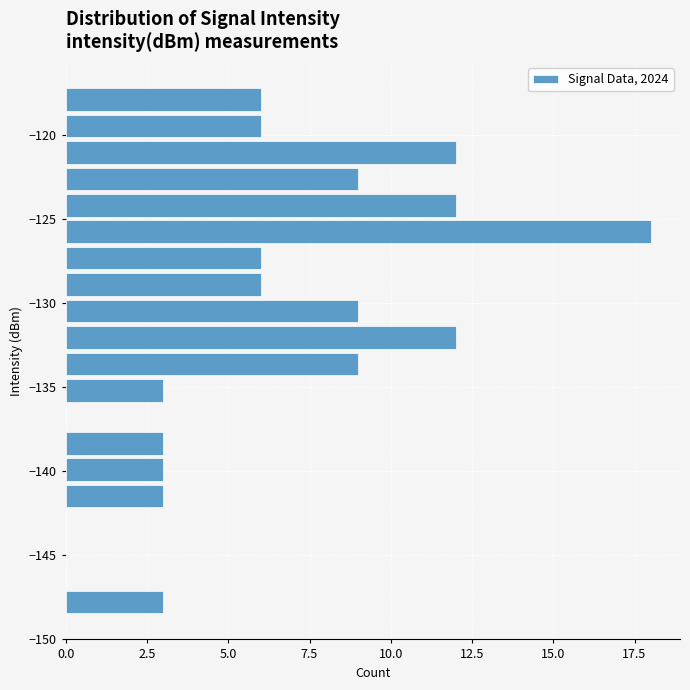

Read against the y-axis, roughly where is the centre of the longest bar?

-126.0